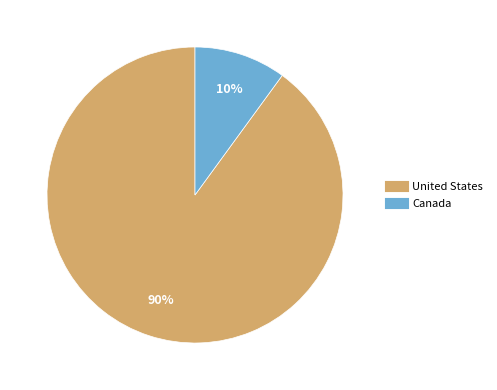

Is there a majority slice in this chart?

Yes